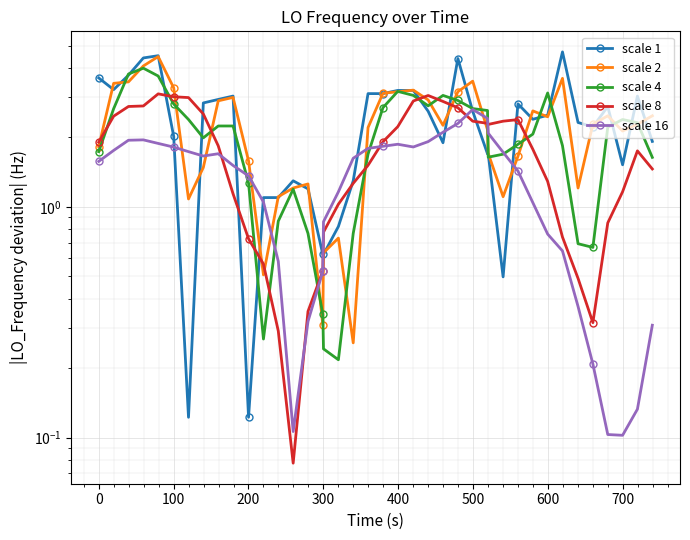

Reading left to right, what are all the values shown in this chart?

scale 1: 3.6	3.2	3.7	4.4	4.5	2.0	0.1	2.8	2.9	3.0	0.1	1.1	1.1	1.3	1.2	0.6	0.6	0.8	1.3	3.1	3.1	3.2	3.2	2.6	1.9	4.4	2.6	1.7	1.7	0.5	2.8	2.4	2.5	4.7	2.3	2.2	2.7	1.5	3.0	1.9
scale 2: 1.8	3.4	3.5	4.1	4.5	3.3	1.1	1.5	2.9	3.0	1.6	0.5	1.1	1.2	1.3	0.3	0.6	0.7	0.3	2.2	3.1	3.2	3.2	2.9	2.3	3.2	3.5	2.2	1.7	1.1	1.7	2.6	2.5	3.6	1.2	2.3	2.5	2.1	2.3	2.5
scale 4: 1.7	2.7	3.8	4.0	3.7	2.8	2.4	2.0	2.2	2.2	1.3	0.3	0.9	1.2	0.8	0.3	0.2	0.2	0.8	1.7	2.7	3.2	3.0	2.7	3.0	2.9	2.7	2.6	1.6	1.7	1.9	2.1	3.1	1.8	0.7	0.7	2.2	2.4	2.3	1.6
scale 8: 1.9	2.5	2.7	2.7	3.1	3.0	3.0	2.5	1.8	1.1	0.7	0.6	0.3	0.1	0.4	0.5	0.8	1.0	1.3	1.5	1.9	2.2	2.9	3.0	2.9	2.7	2.4	2.3	2.3	2.4	2.4	1.8	1.3	0.7	0.5	0.3	0.9	1.2	1.7	1.5
scale 16: 1.6	1.8	1.9	2.0	1.9	1.8	1.7	1.7	1.7	1.5	1.4	1.1	0.6	0.1	0.3	0.5	0.9	1.2	1.6	1.8	1.8	1.9	1.8	1.9	2.1	2.3	2.6	2.4	2.1	1.7	1.4	1.0	0.8	0.6	0.4	0.2	0.1	0.1	0.1	0.3